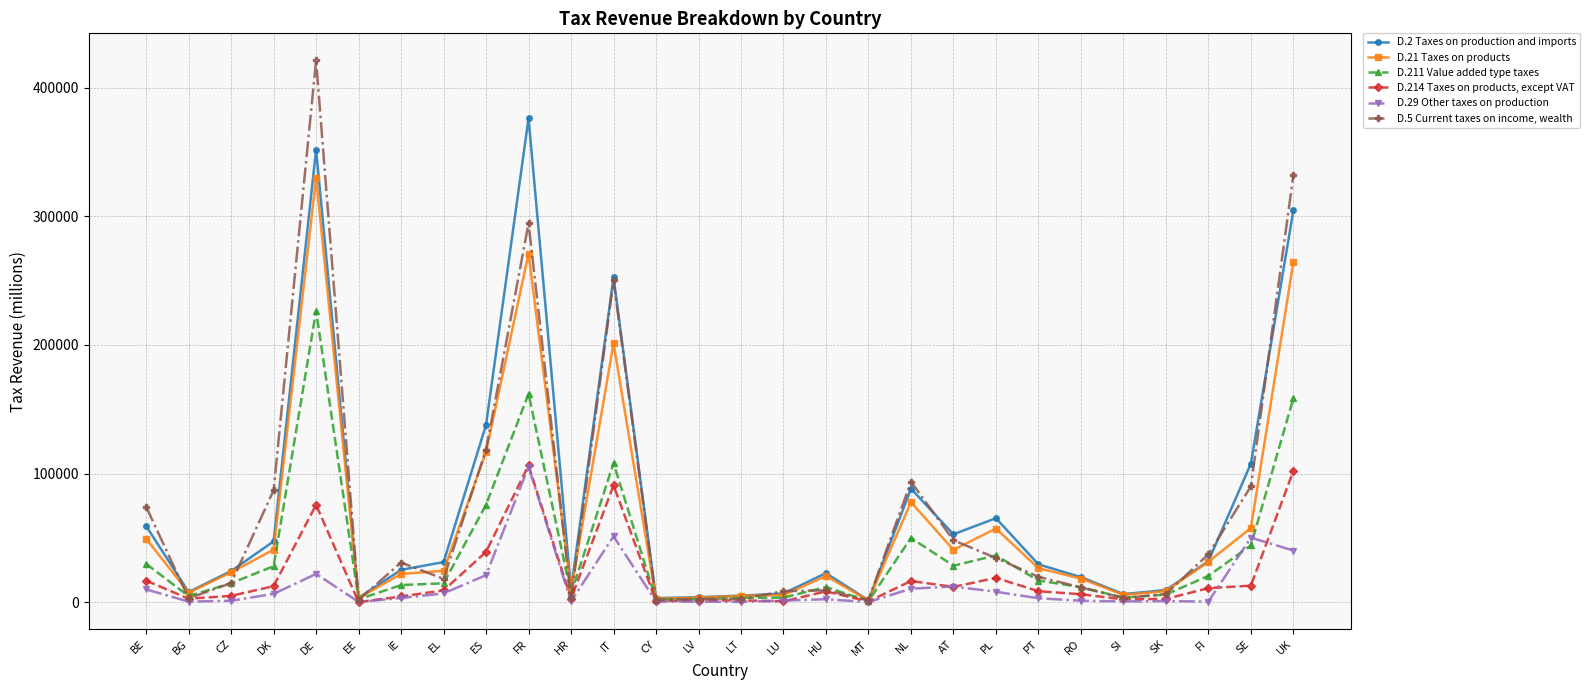

At which category does the chart reach its peak across all series?

DE